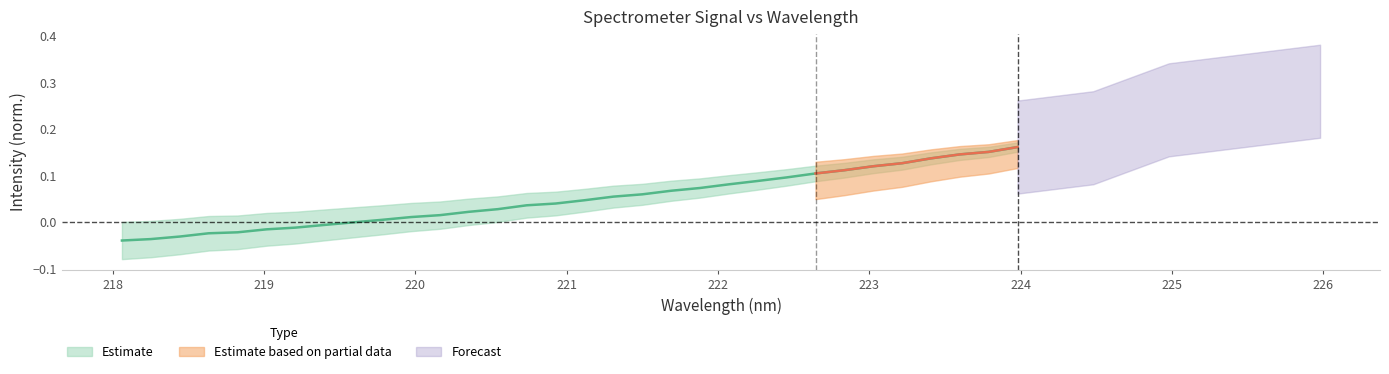

What position from the left is 220.5444?

14